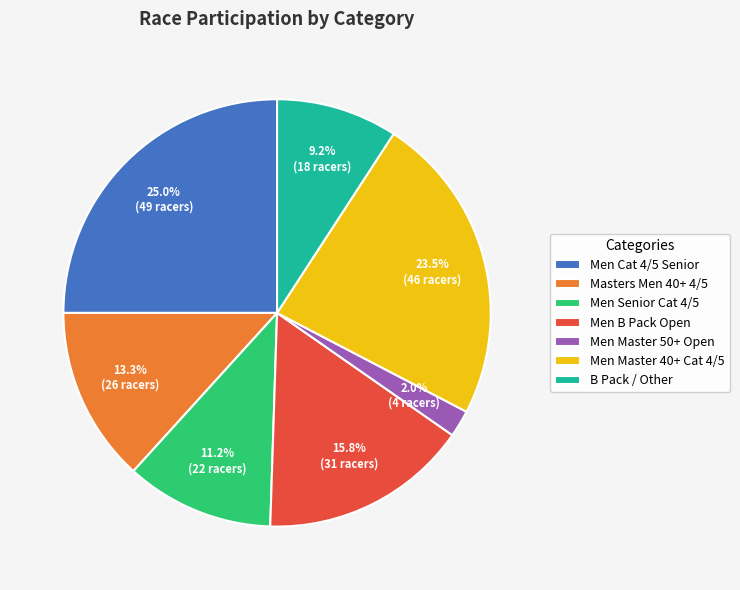

Is it true that Men Cat 4/5 Senior is 38% of the pie?

False